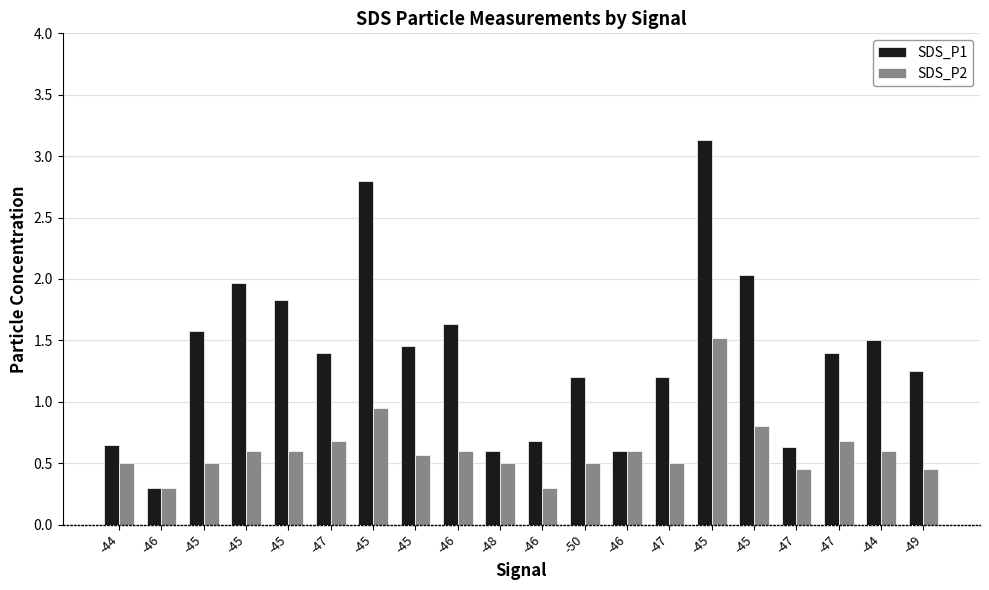

How many distinct data groups are displayed?

2